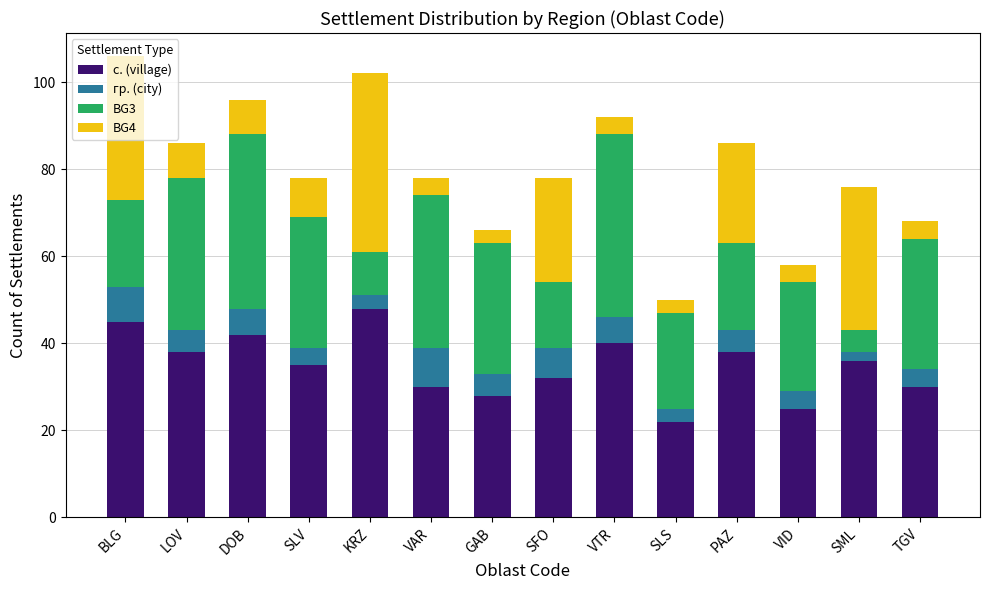

Is it true that с. (village) equals 11 at TGV?

False